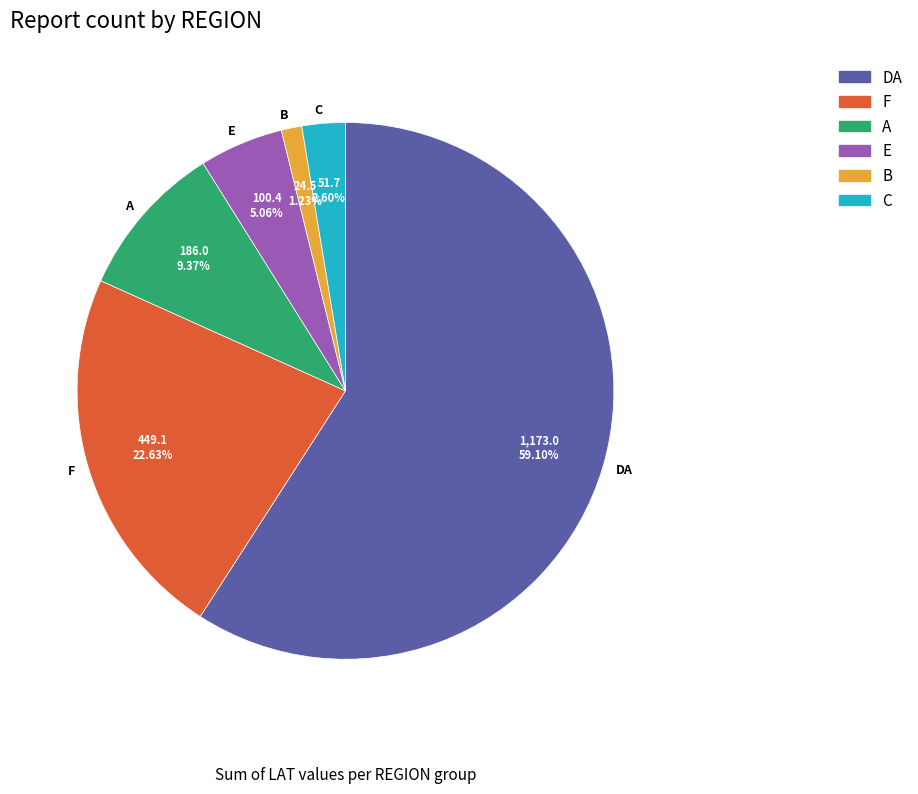

Is there any slice that represents more than half of the pie?

Yes